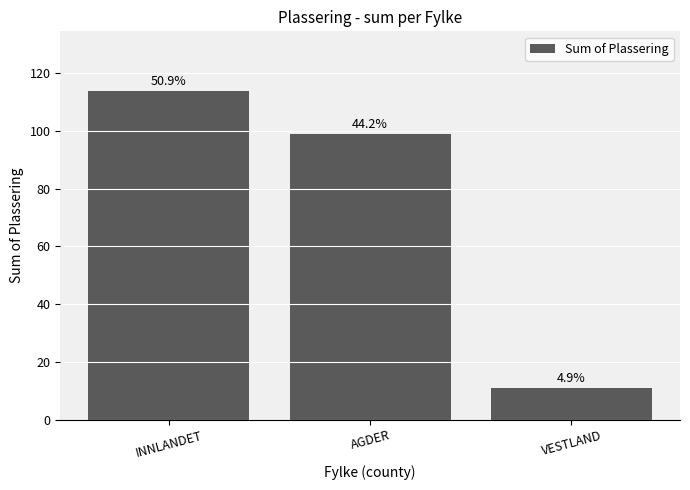

What is the difference between the maximum and minimum values?

103